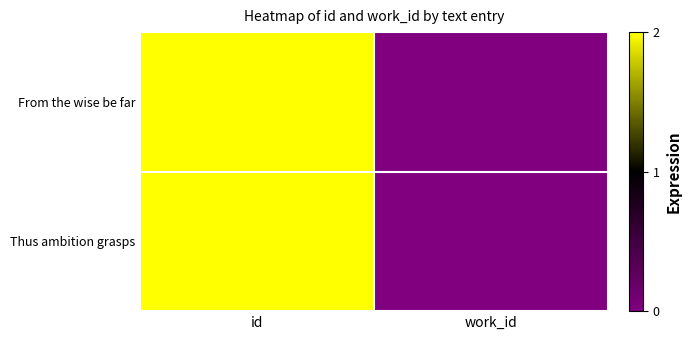

At how many categories does at least one series exceed 10119?

1